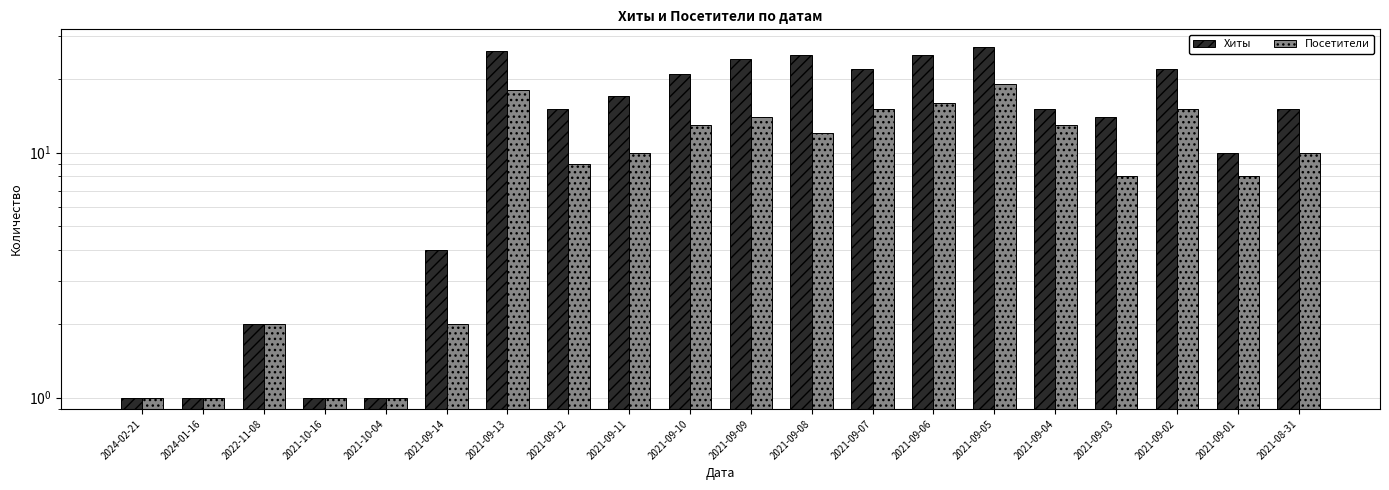

List the labels in order of Хиты value, largest first.

2021-09-05, 2021-09-13, 2021-09-08, 2021-09-06, 2021-09-09, 2021-09-07, 2021-09-02, 2021-09-10, 2021-09-11, 2021-09-12, 2021-09-04, 2021-08-31, 2021-09-03, 2021-09-01, 2021-09-14, 2022-11-08, 2024-02-21, 2024-01-16, 2021-10-16, 2021-10-04